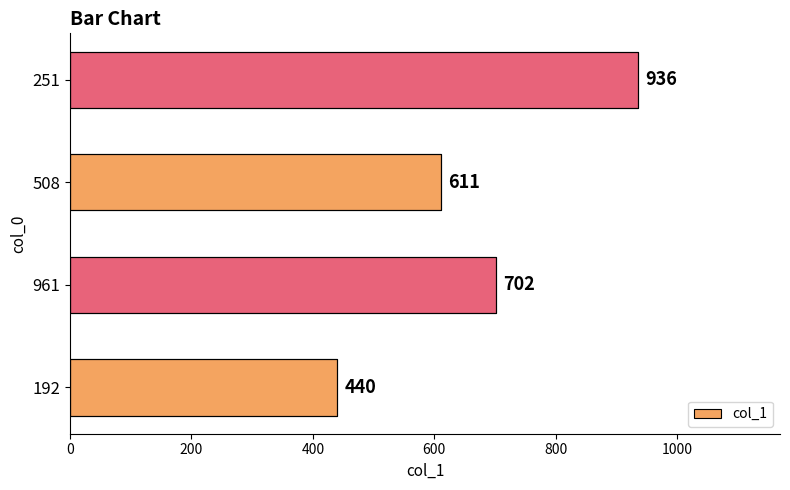

Between 508 and 961, which is larger?

961